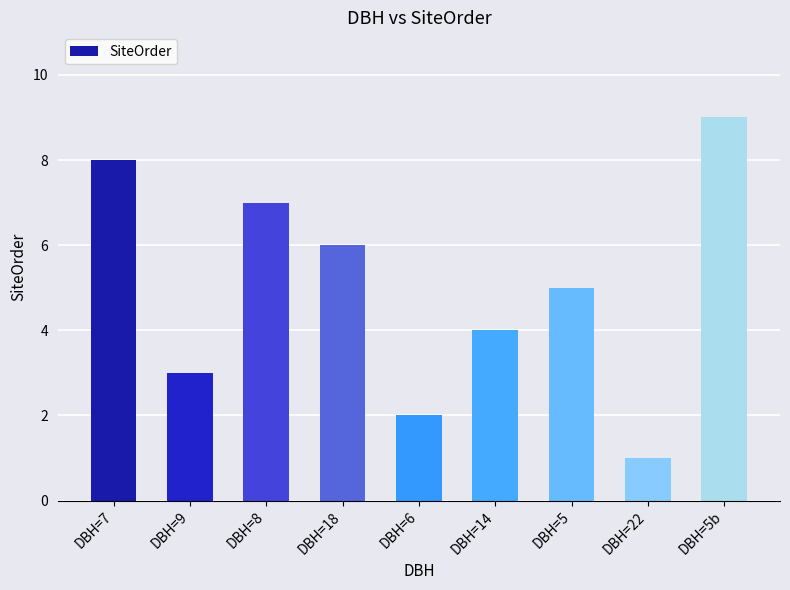

What position from the right is DBH=18?

6